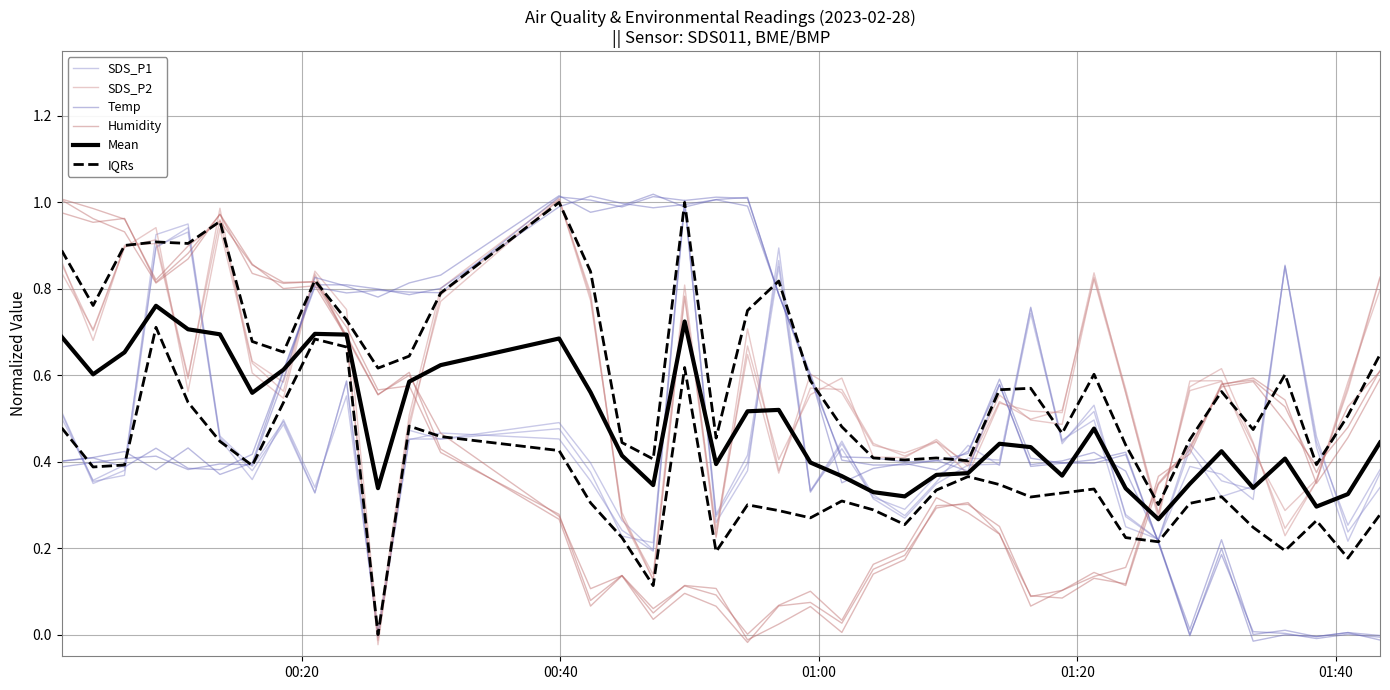

What is the average value of the Humidity series?

0.4